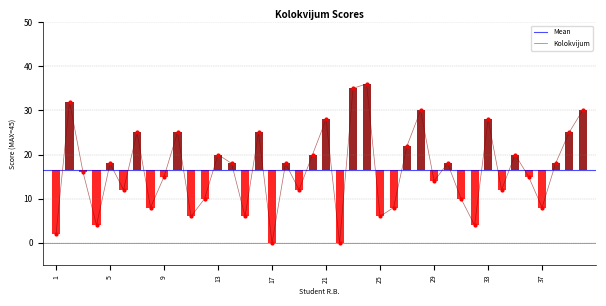

What is the change in value from 10 to 30?

-7